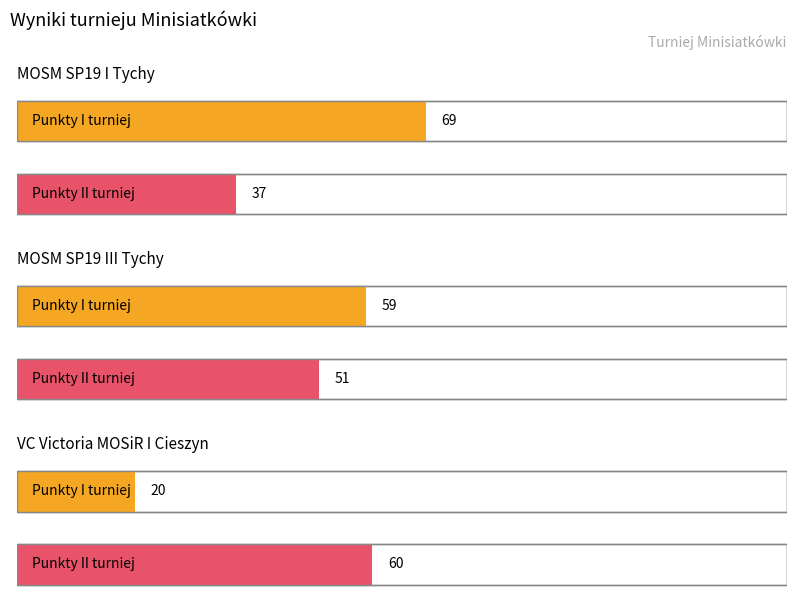

How many values in the Punkty I turniej series are below 59?

1